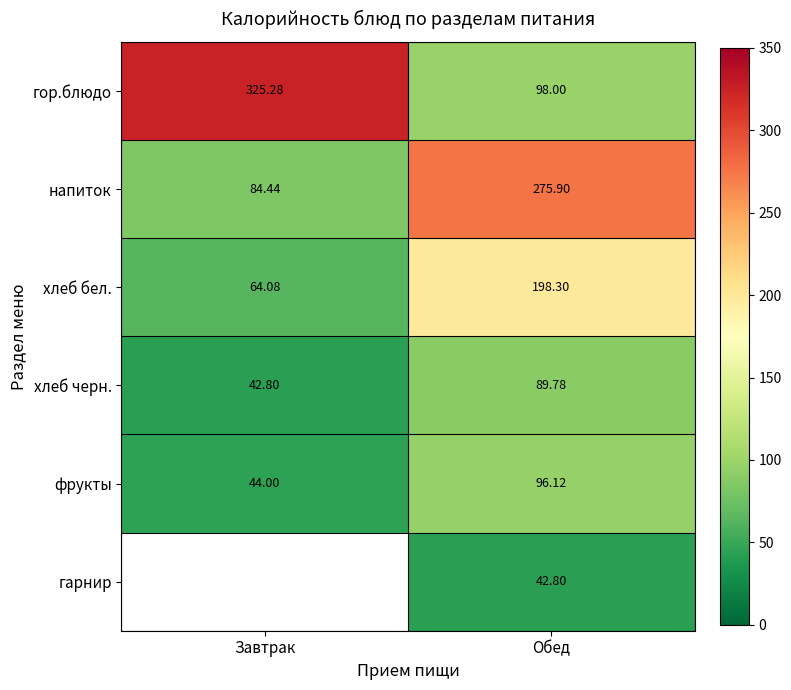

What is the difference between the maximum and minimum values in the напиток series?

191.5